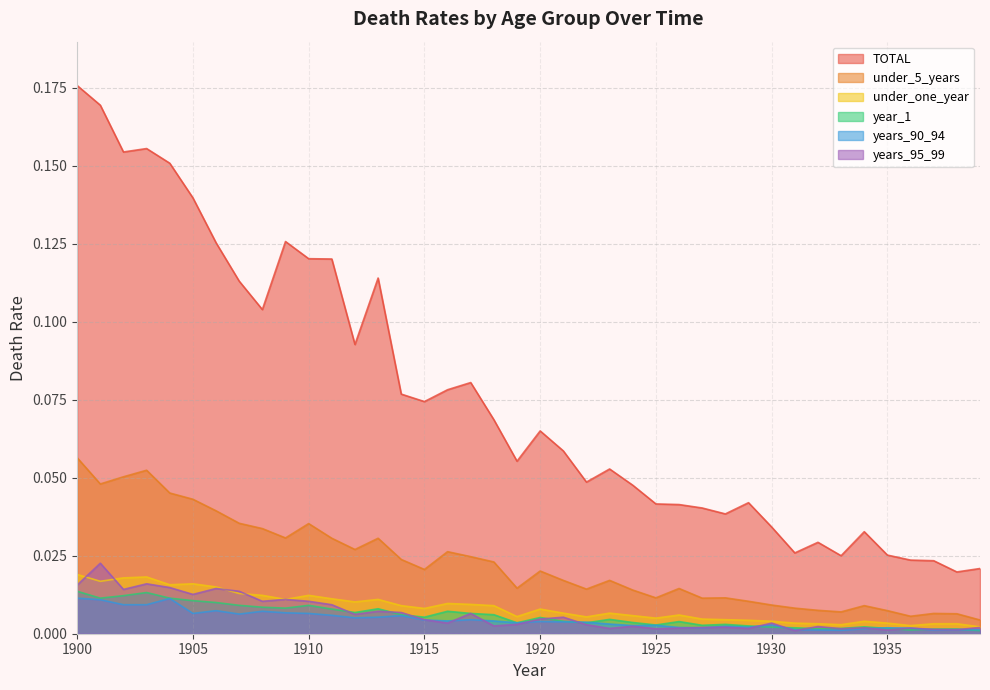

Which series has the largest total across all categories?

TOTAL